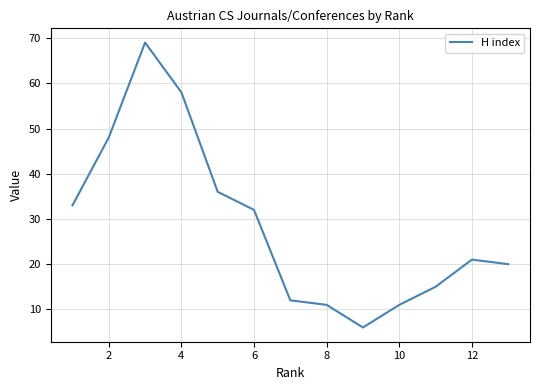

What is the minimum value shown in the chart?

6